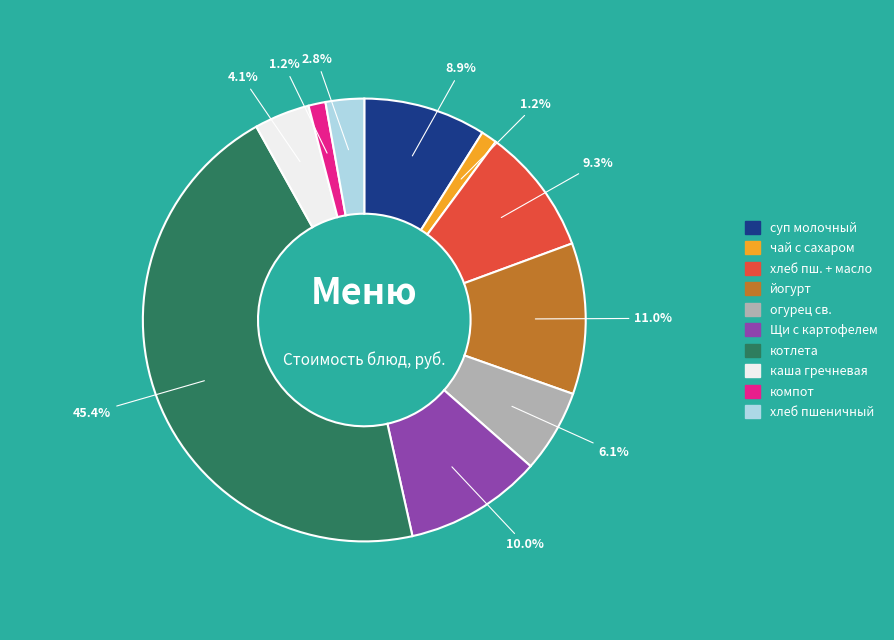

Does any single category account for the majority?

No